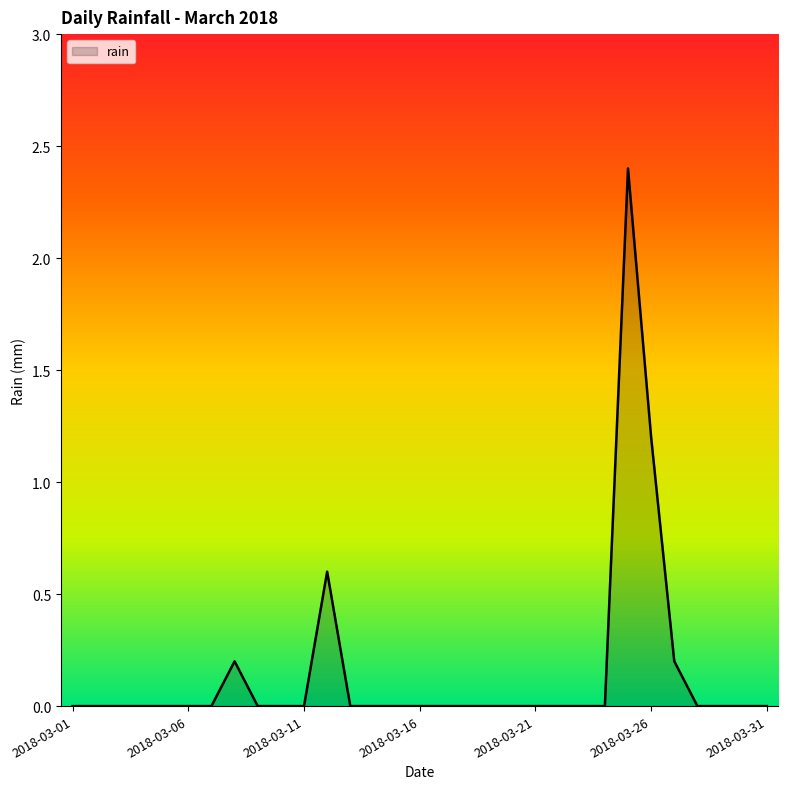

What is the difference between the maximum and minimum values?

2.4